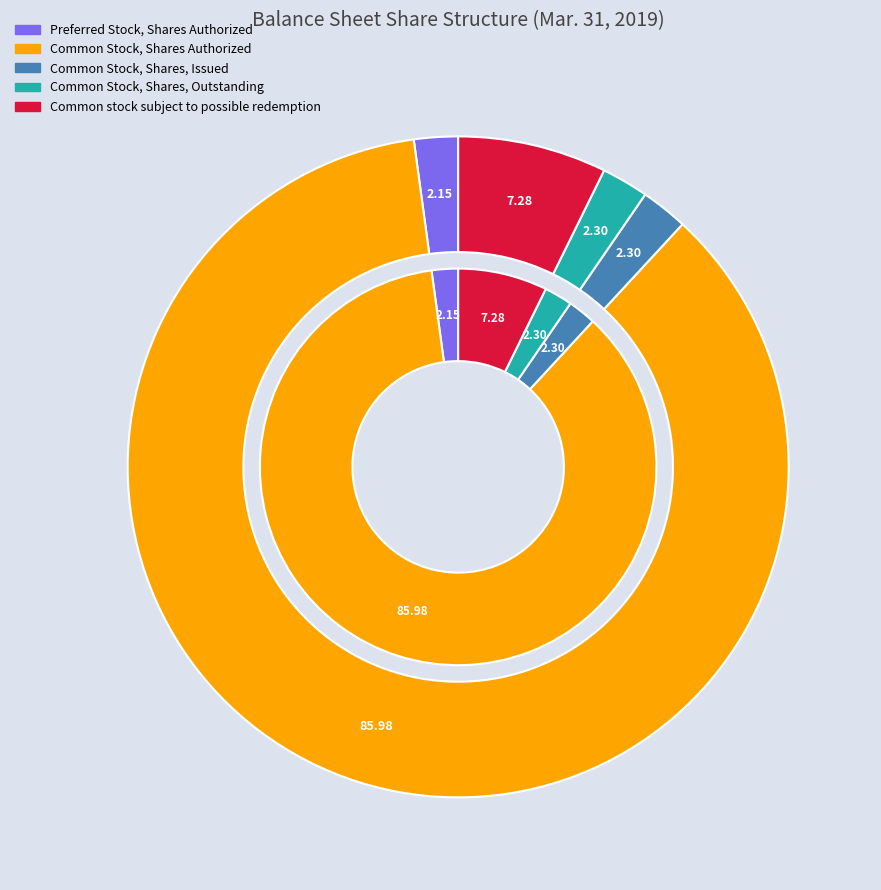

What percentage do Common Stock, Shares, Issued and Common Stock, Shares Authorized together represent?

88.3%